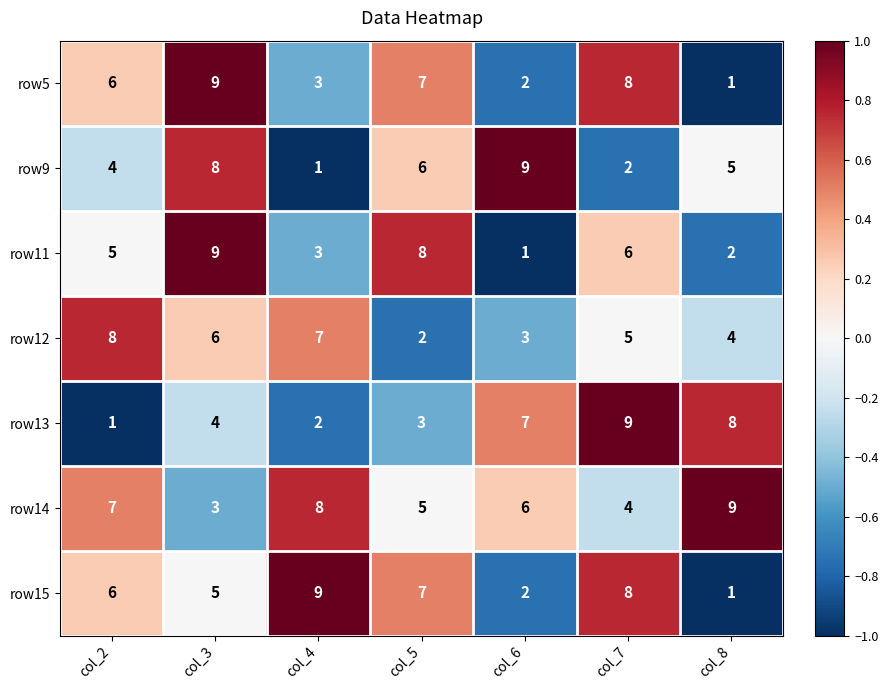

Which category has the highest value in the row13 series?

col_7